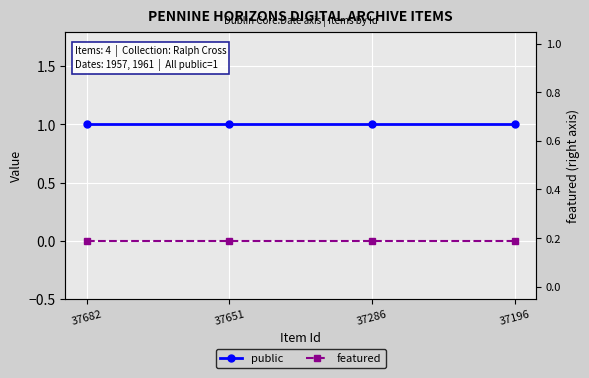

What is the sum of all public values?

4